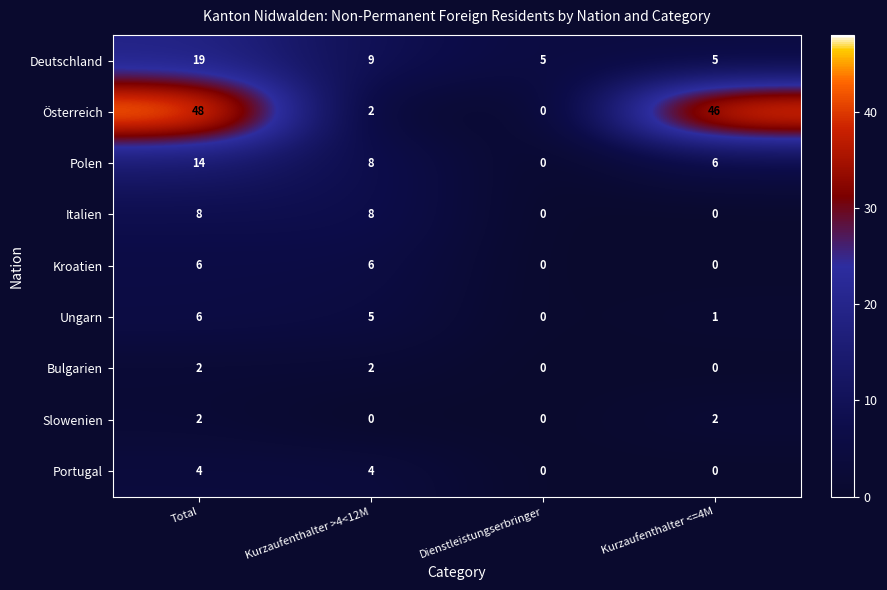

Is it true that Polen equals 14 at Total?

True